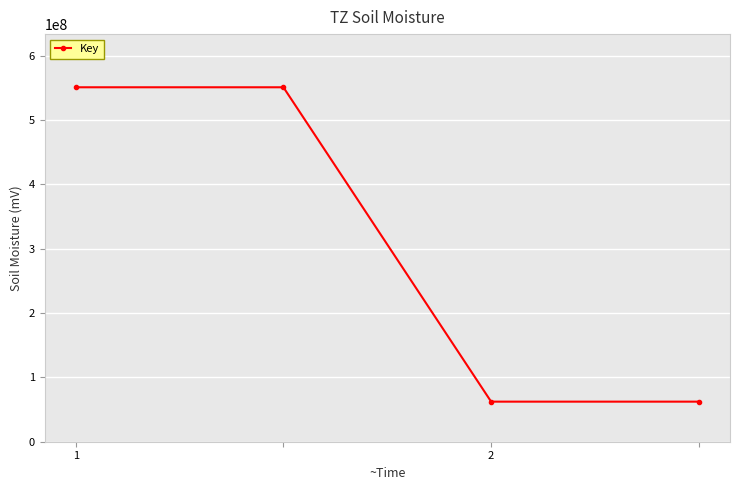

What is the value of the 3rd point from the left?

62265777